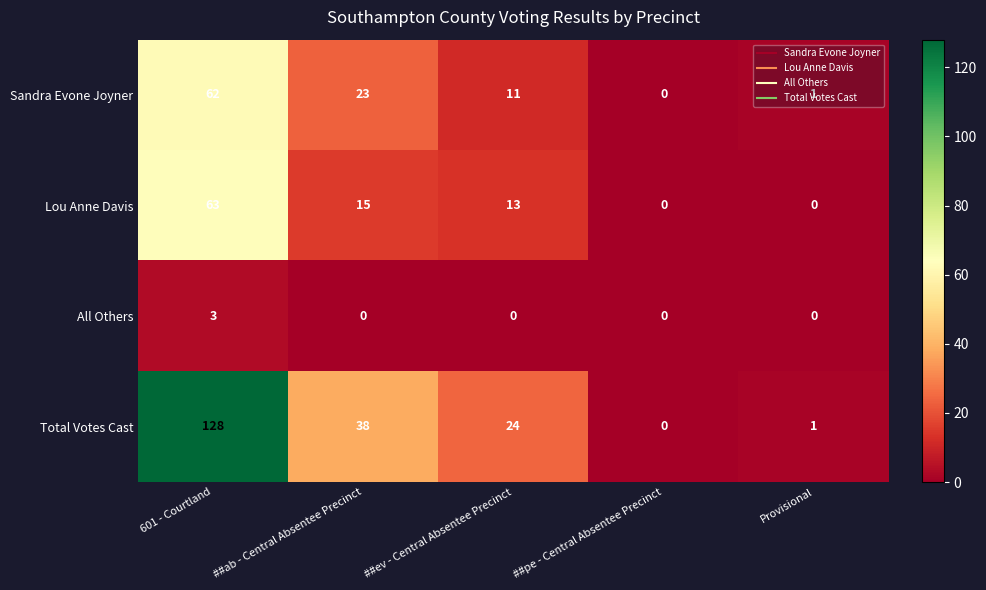

How many categories are shown in the chart?

5